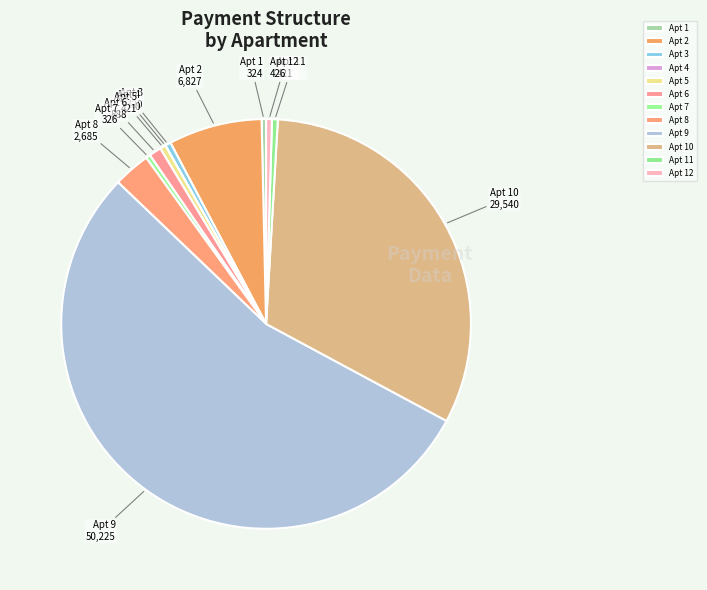

Which category accounts for the majority?

Apt 9